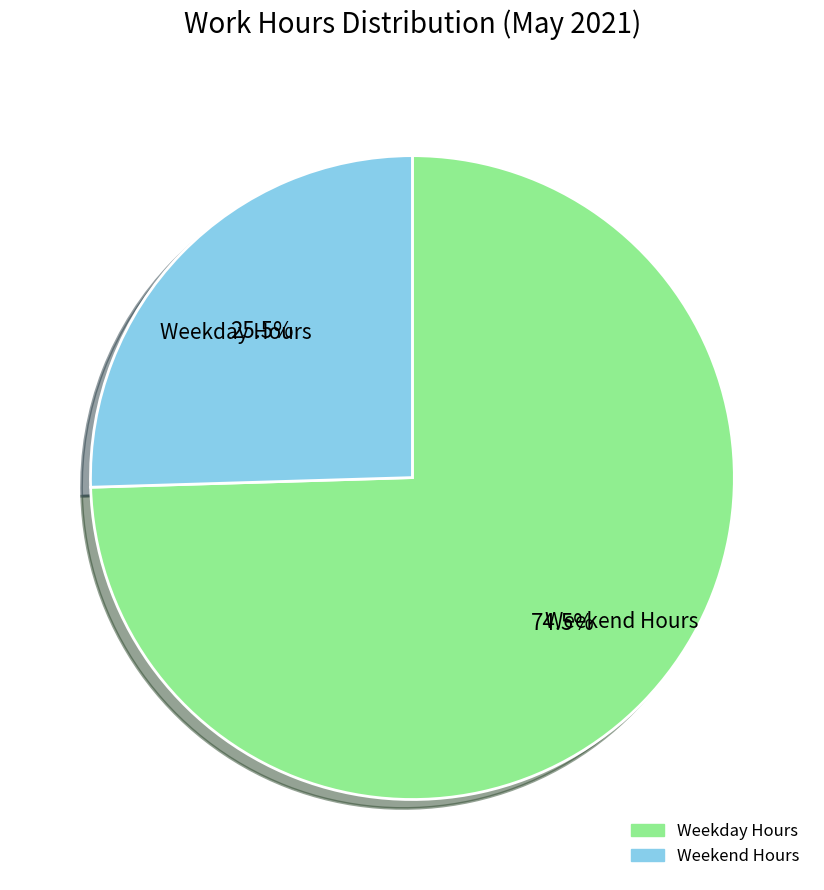

Is there any slice that represents more than half of the pie?

Yes